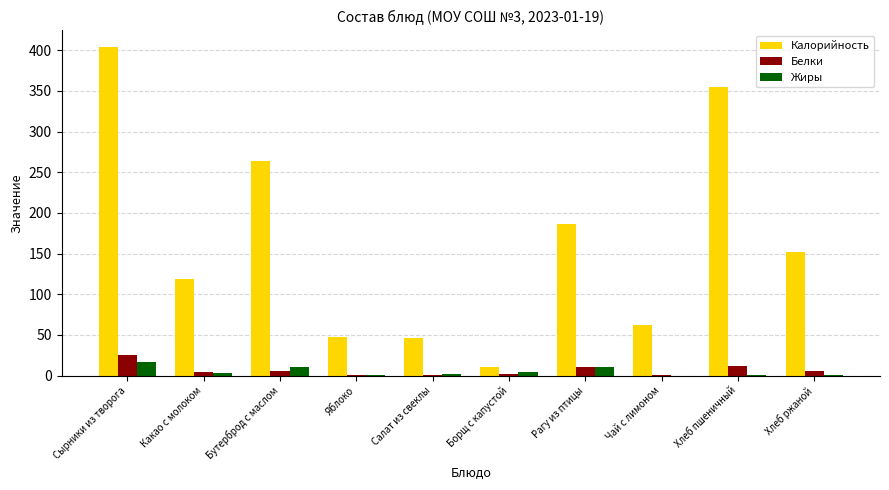

What is the approximate value of Белки at Сырники из творога?

25.8